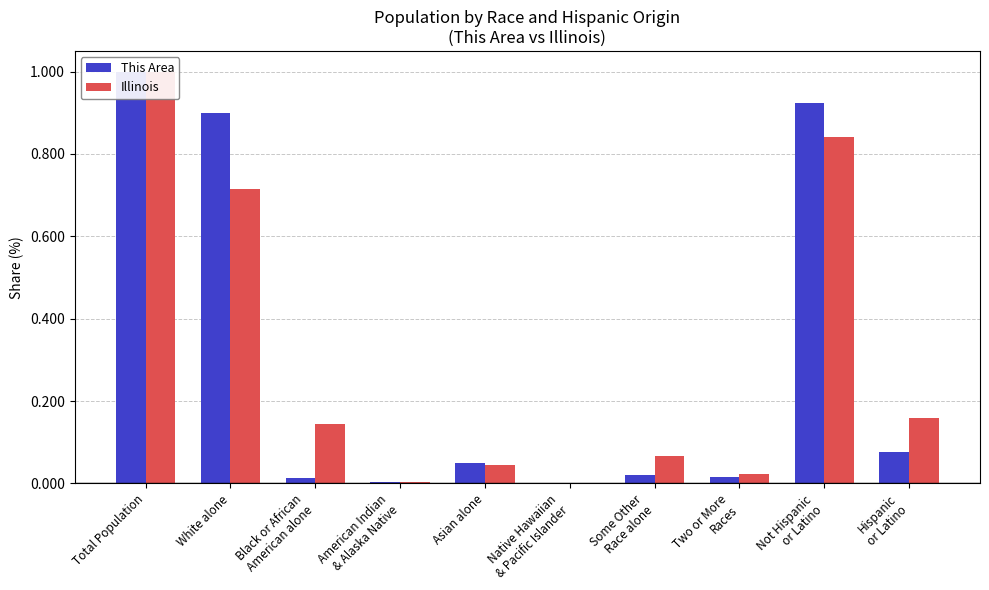

At which label is This Area closest to 0?

Native Hawaiian
& Pacific Islander